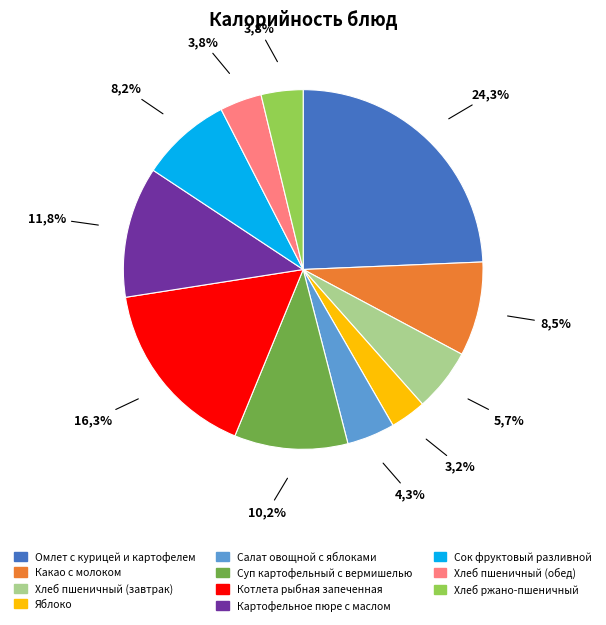

To the nearest percent, what is the average slice percentage?

9%